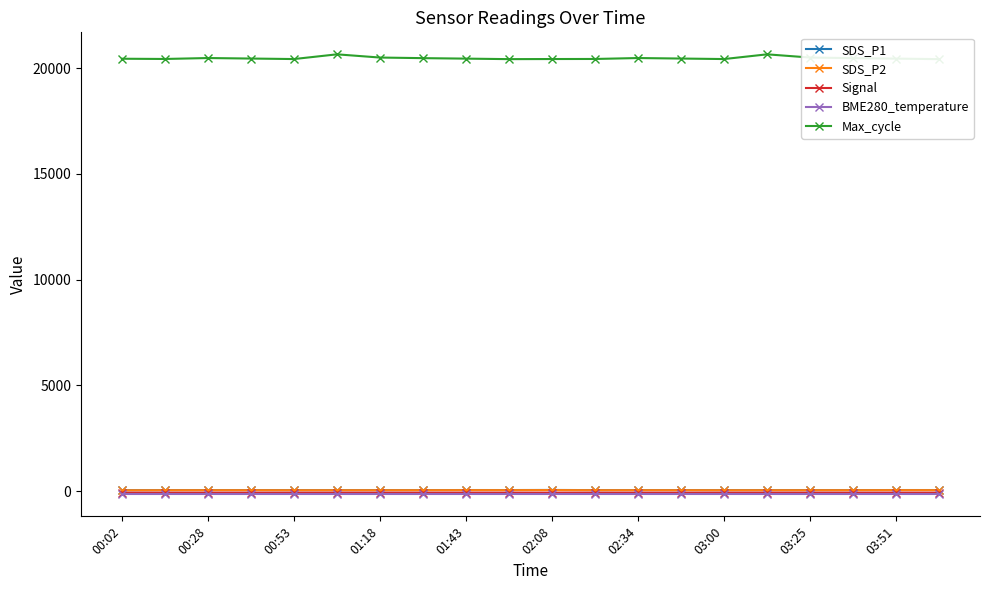

True or false: Signal has a value of -65.0 at 03:00.

True